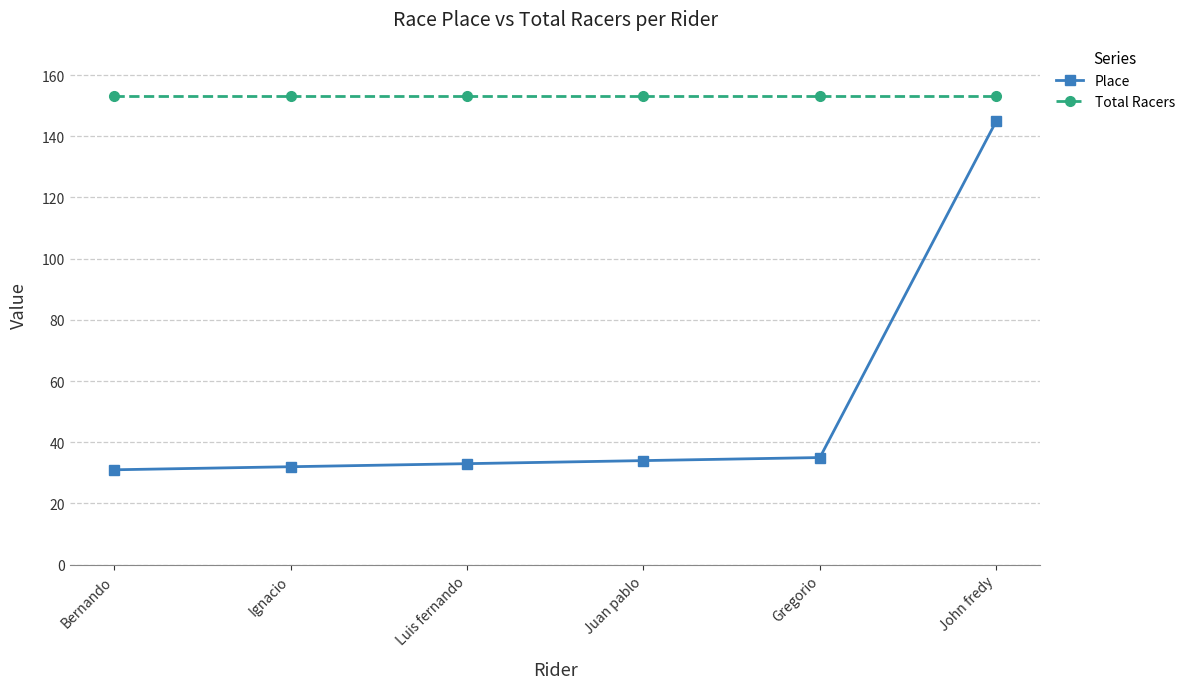

What is the sum of the Total Racers values at Gregorio and Ignacio?

306